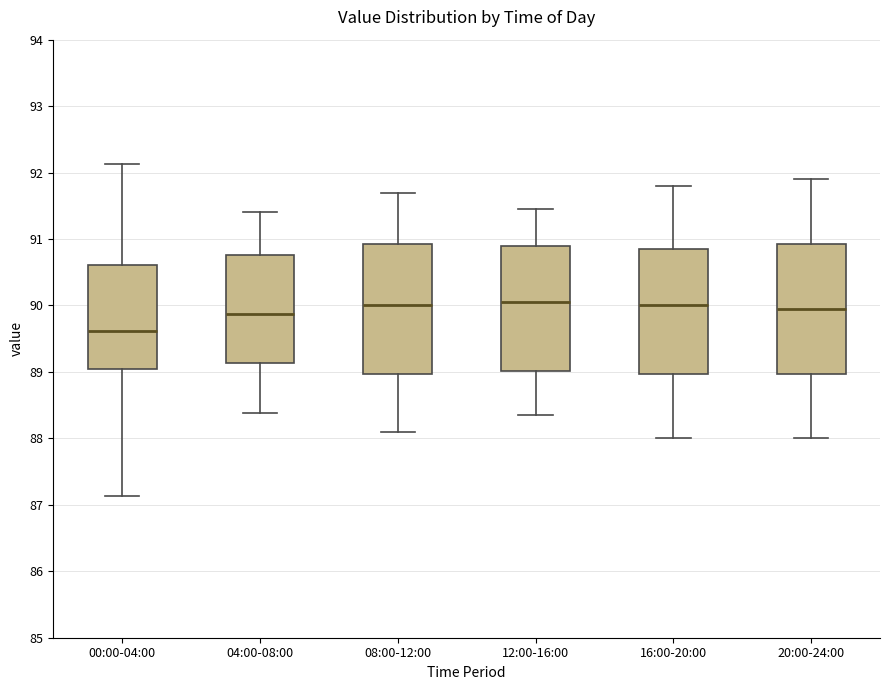

Where does the upper whisker of the box for 00:00-04:00 end on the y-axis? The values are not printed on the chart, so give them approximately, as read against the axis.

92.1